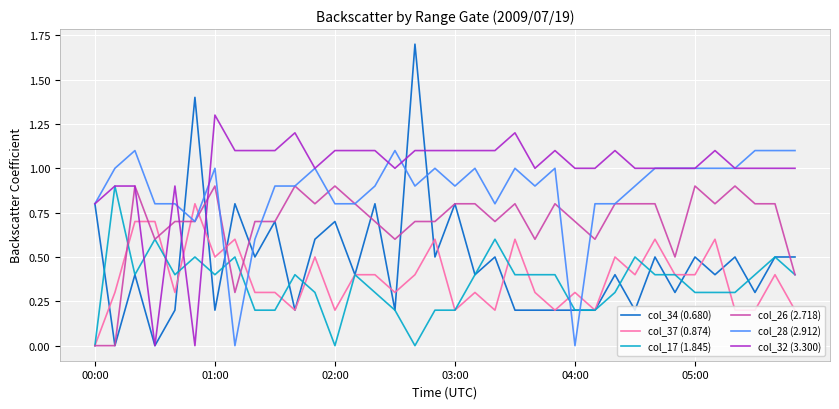

What is the maximum value shown in the chart?

1.7